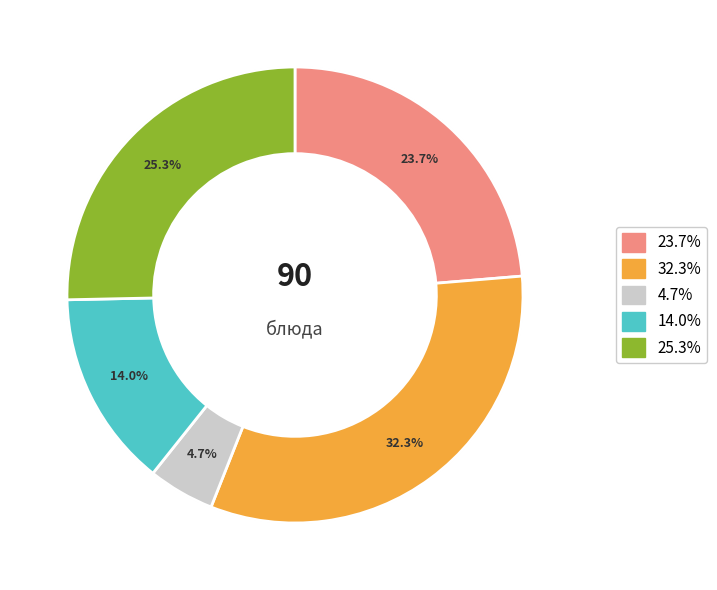

Count the number of slices in the pie.

5